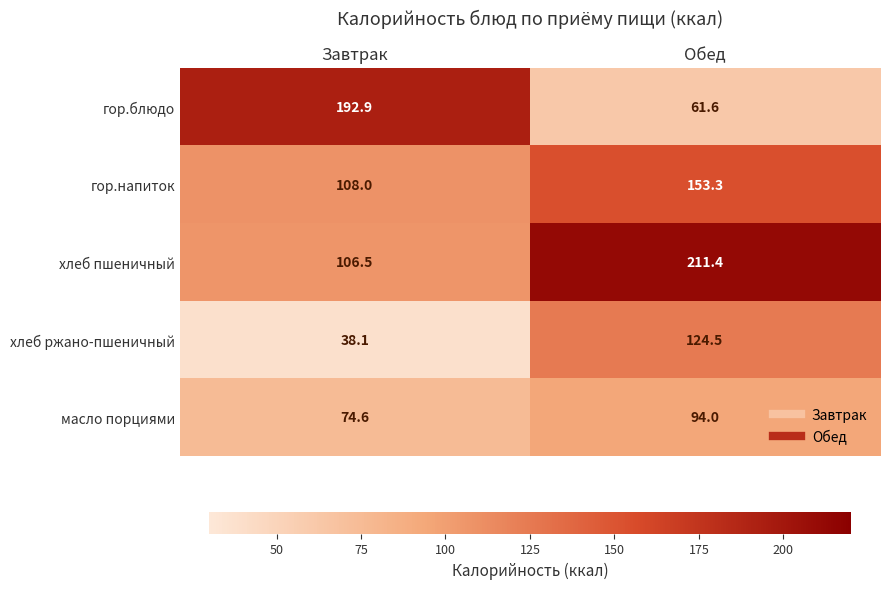

Between Завтрак and Обед, which series saw the biggest shift?

гор.блюдо